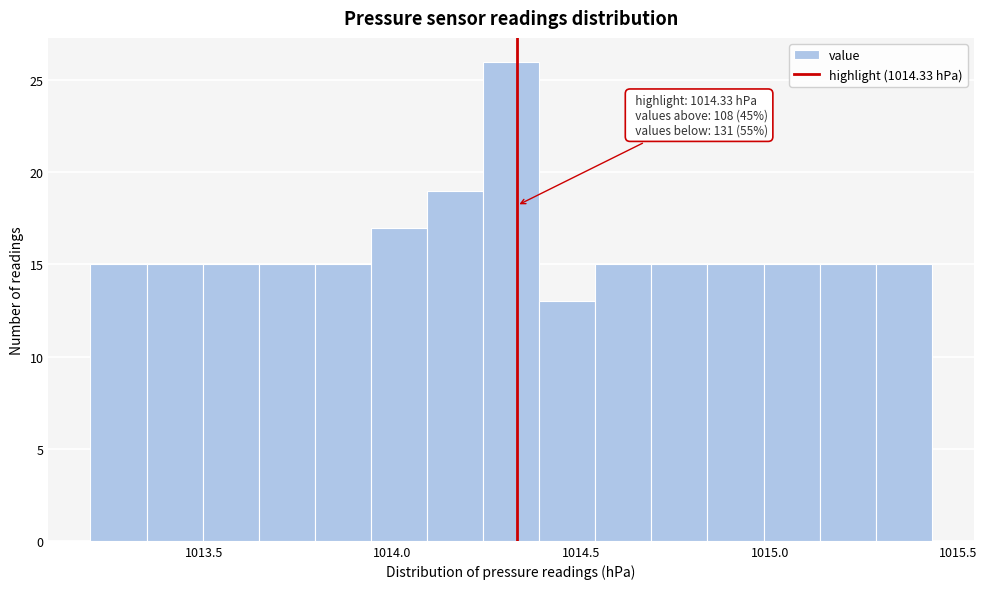

Around what value on the x-axis is the tallest bar? Give the approximate position of its centre, as read against the axis.

1014.30